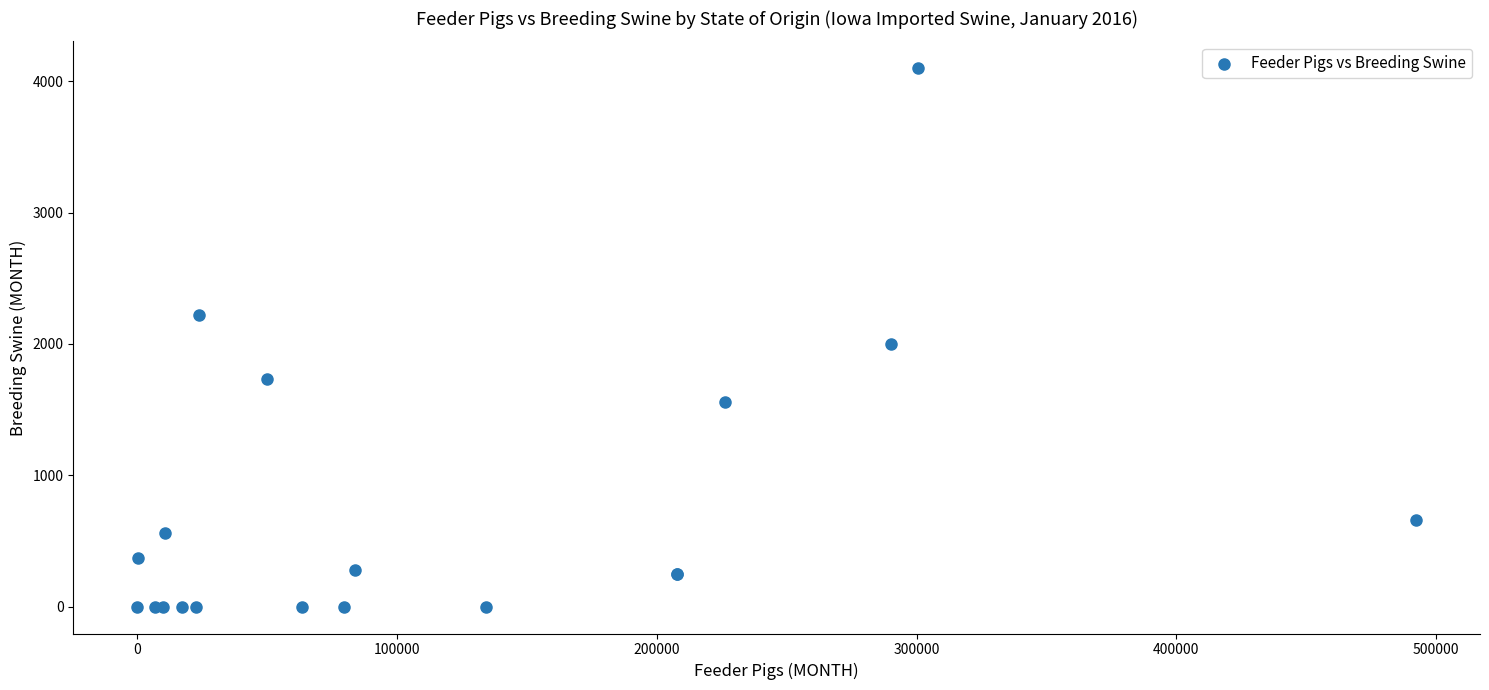

What Y value in the scatter plot is closest to 2050?

2000